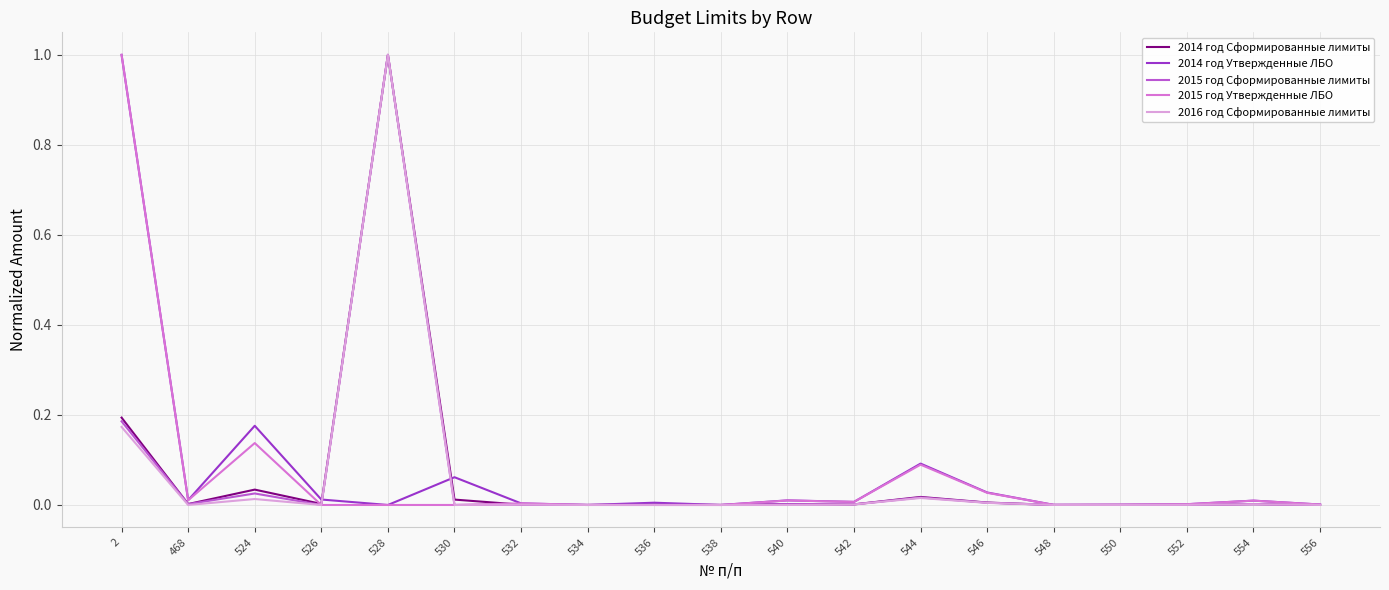

Is the value of 2014 год Утвержденные ЛБО at 526 greater than the value of 2015 год Утвержденные ЛБО at 544?

No